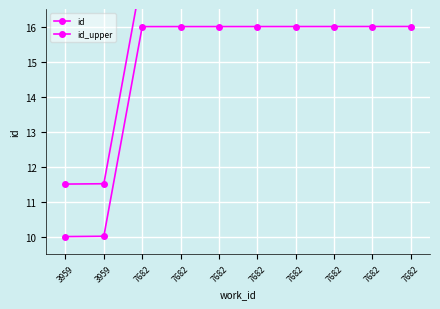

Reading left to right, transcribe all the data shown in this chart.

id: 10.0	10.0	16.0	16.0	16.0	16.0	16.0	16.0	16.0	16.0
id_upper: 11.5	11.5	17.5	17.5	17.5	17.5	17.5	17.5	17.5	17.5